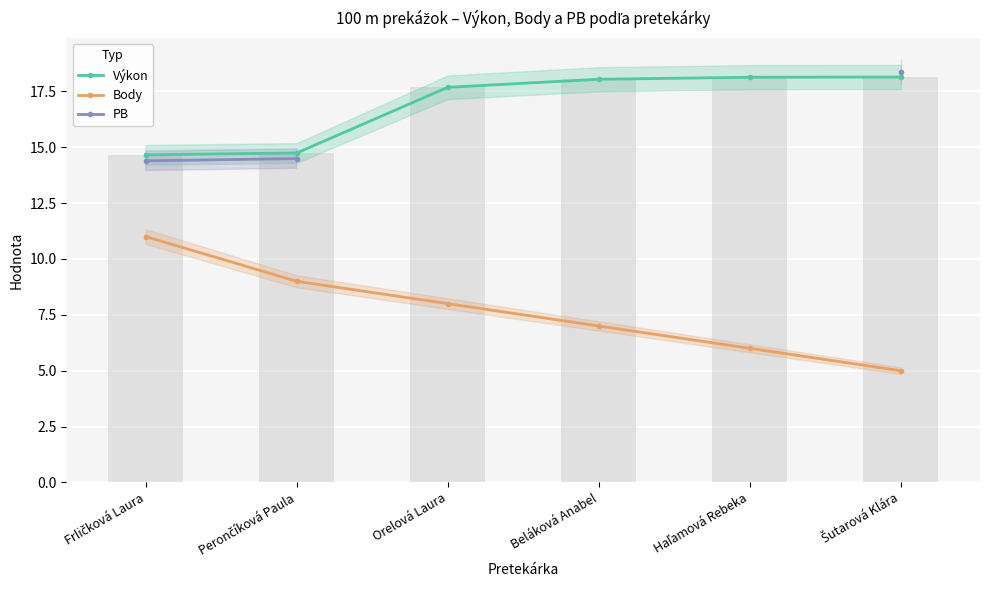

The Body series shows 12.2 at Orelová Laura. True or false?

False